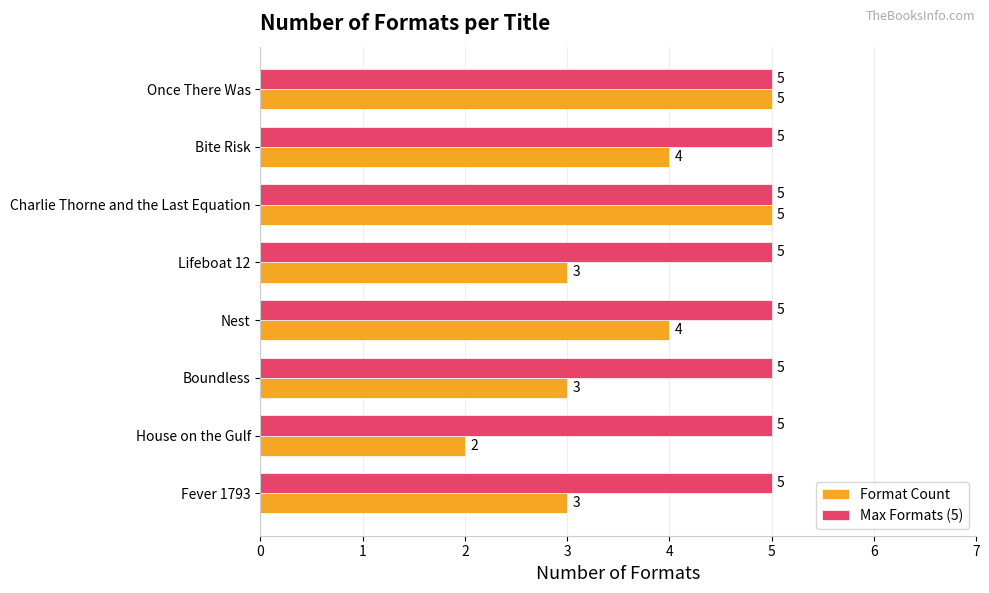

Which series has the widest spread of values?

Format Count